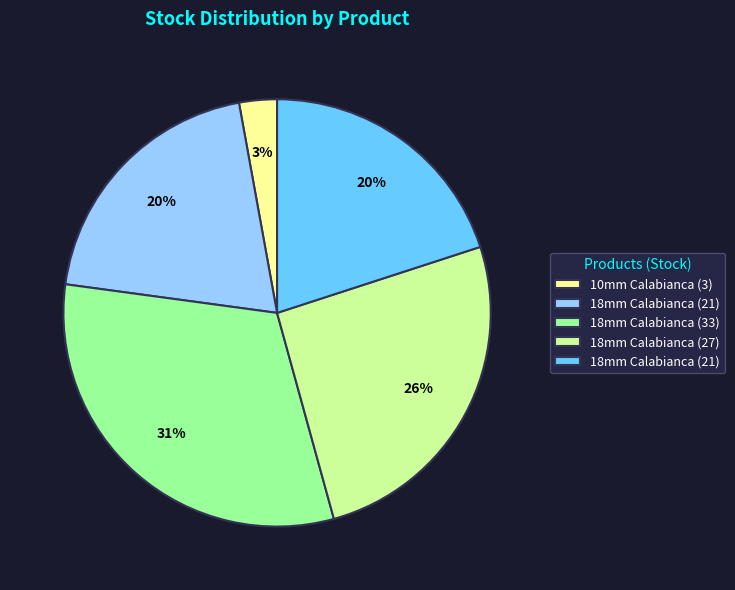

To the nearest percent, what is the average slice percentage?

20%